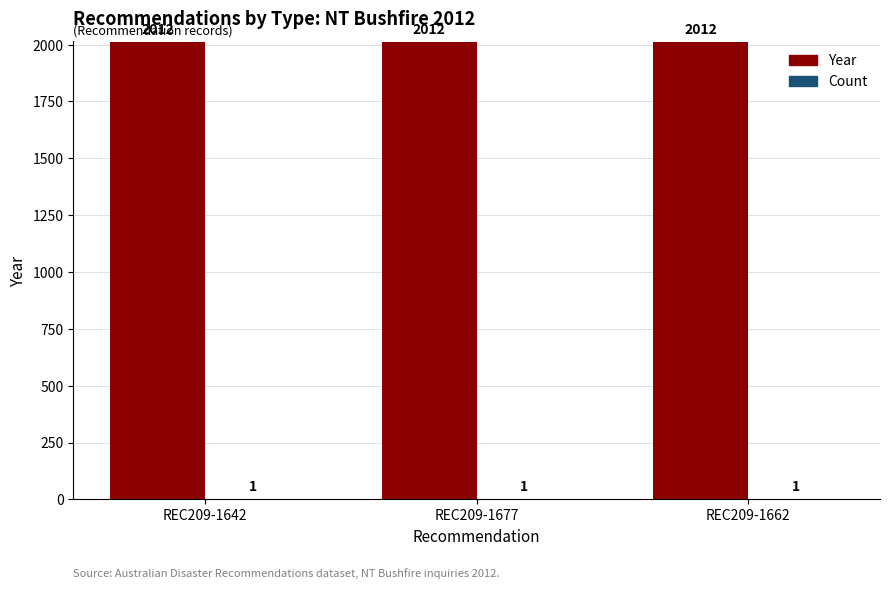

Is it true that Year equals 903 at REC209-1677?

False